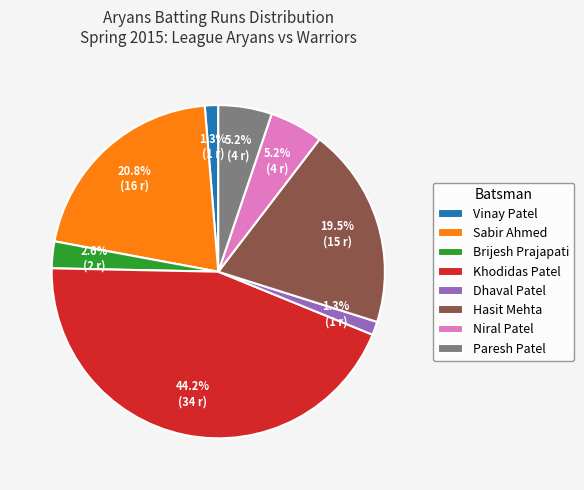

Which slice is the largest?

Khodidas Patel